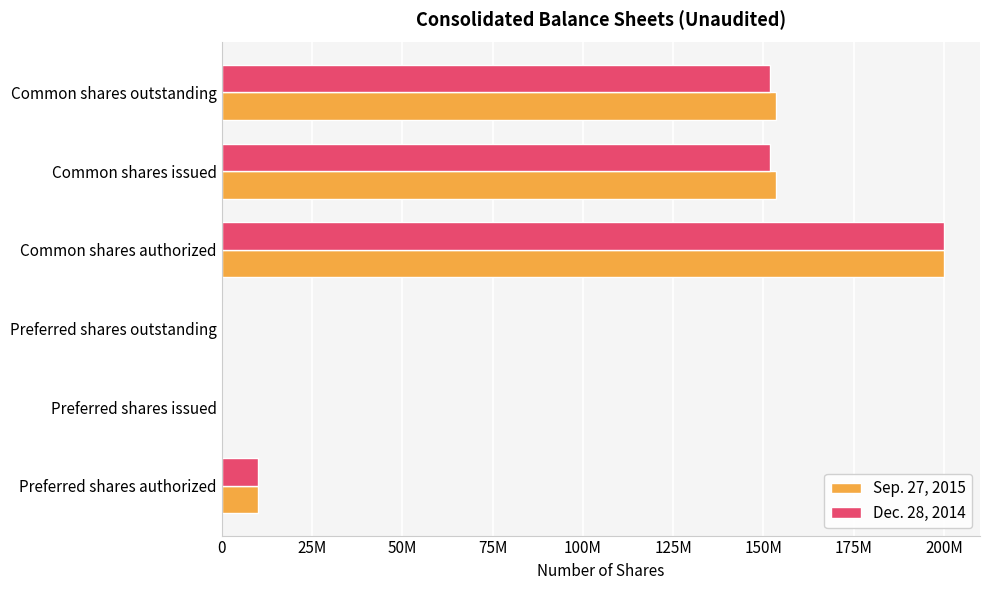

What are all the series names shown in the legend?

Sep. 27, 2015, Dec. 28, 2014